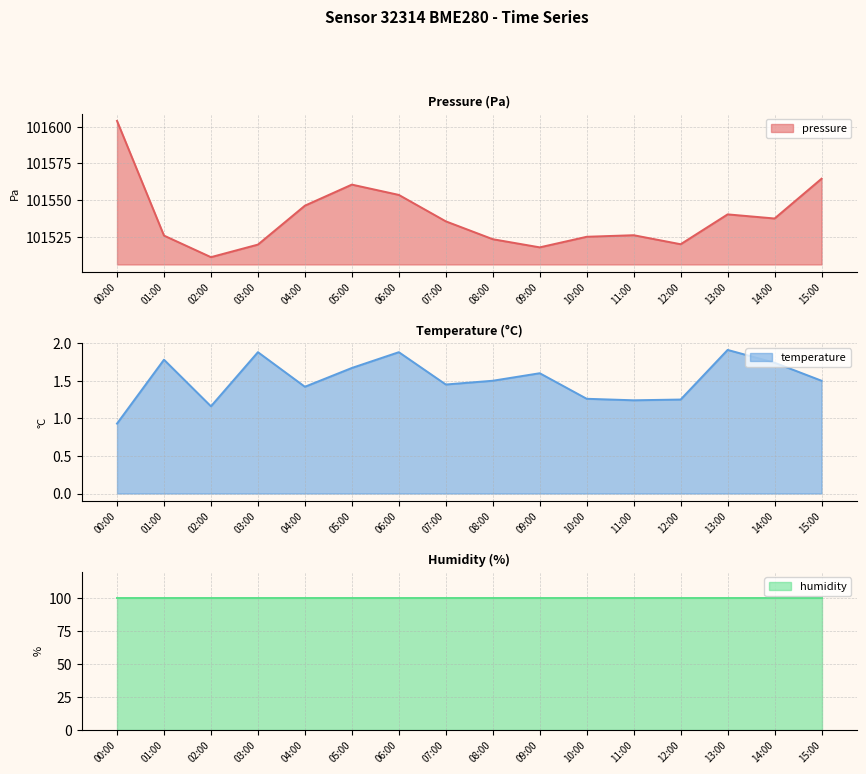

What is the label of the 14th point from the left?

13:00